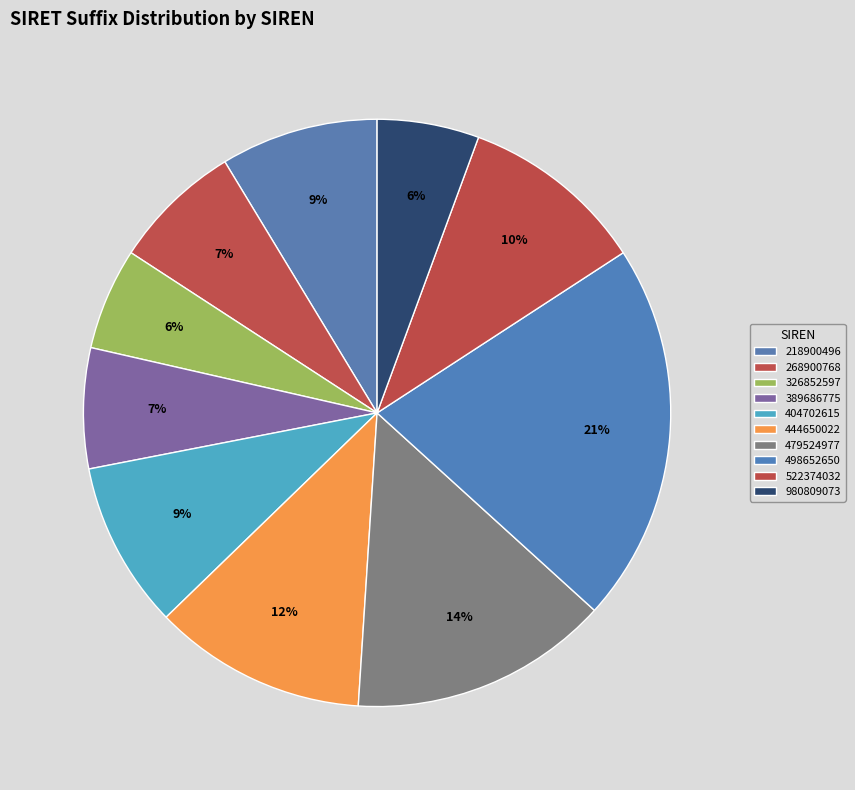

What percentage is the 522374032 slice, to the nearest percent?

10%